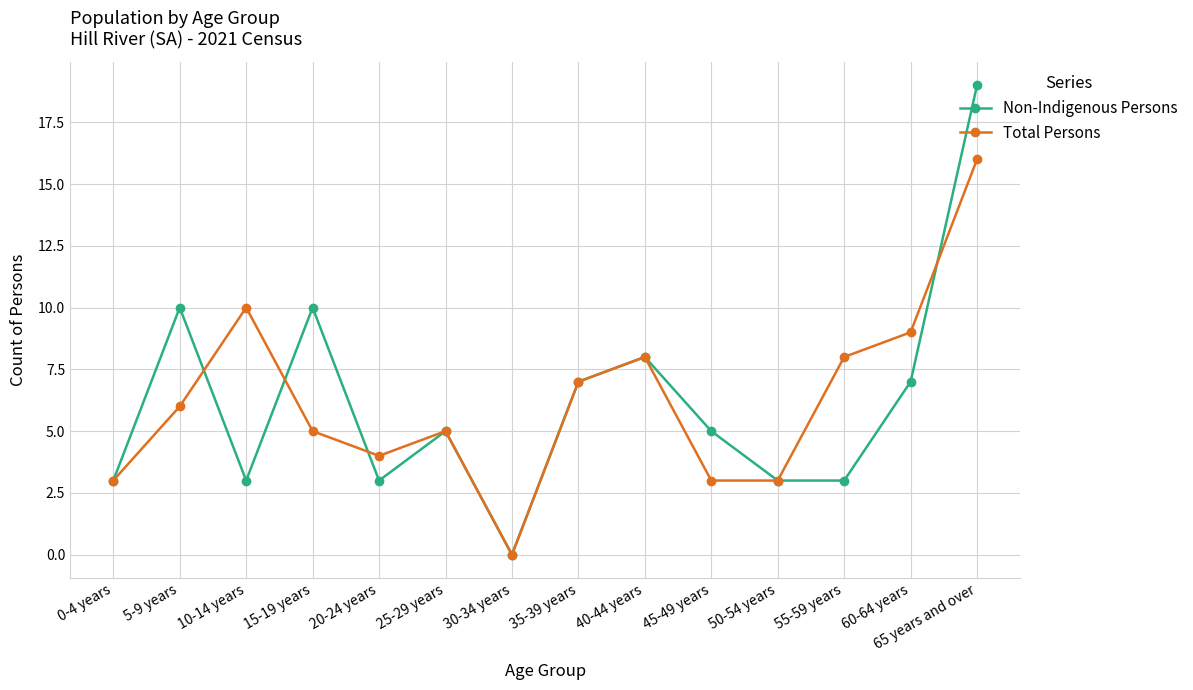

What is the spread (max minus min) of values at 5-9 years?

4